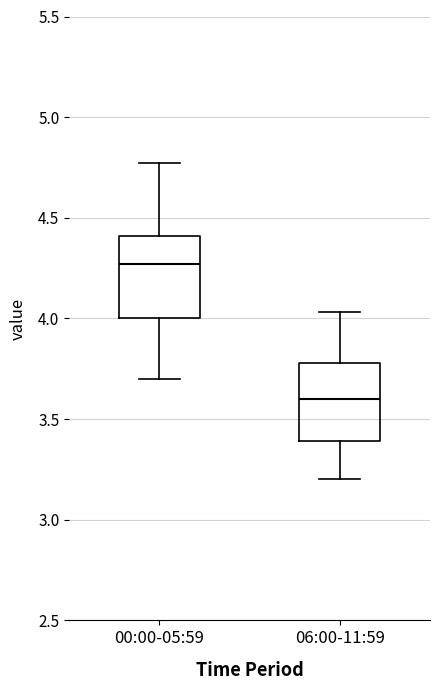

Reading left to right, read every box against the y-axis: the position of its median line, the range the box covers, and the ends of its whiskers. The values are not printed on the chart, so give them approximately, as read against the axis.

00:00-05:59: median 4.25, box 4.00 to 4.40, whiskers 3.70 to 4.75
06:00-11:59: median 3.60, box 3.40 to 3.80, whiskers 3.20 to 4.05